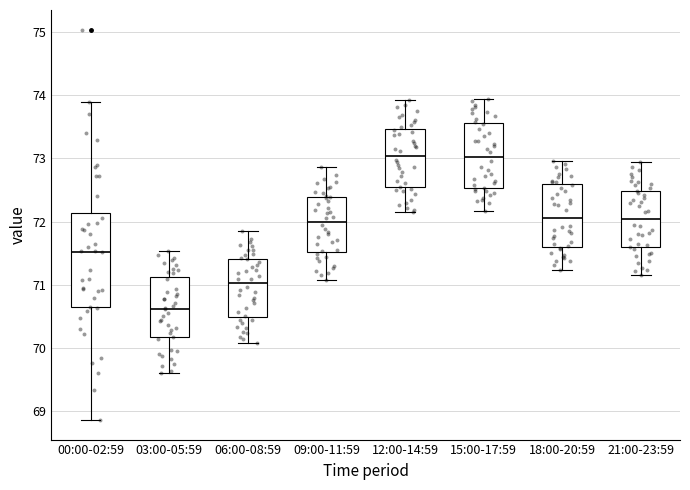

Which box is the tallest, from its lower edge to its upper edge?

00:00-02:59